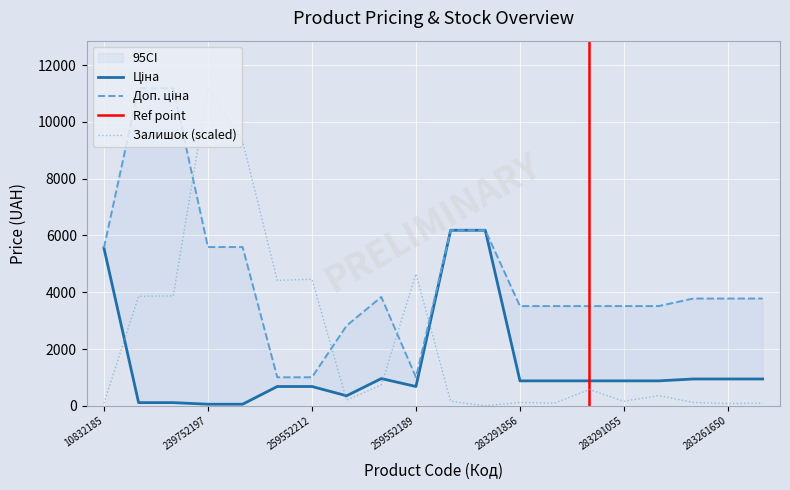

What is the sum of all Доп. ціна values?

90029.3